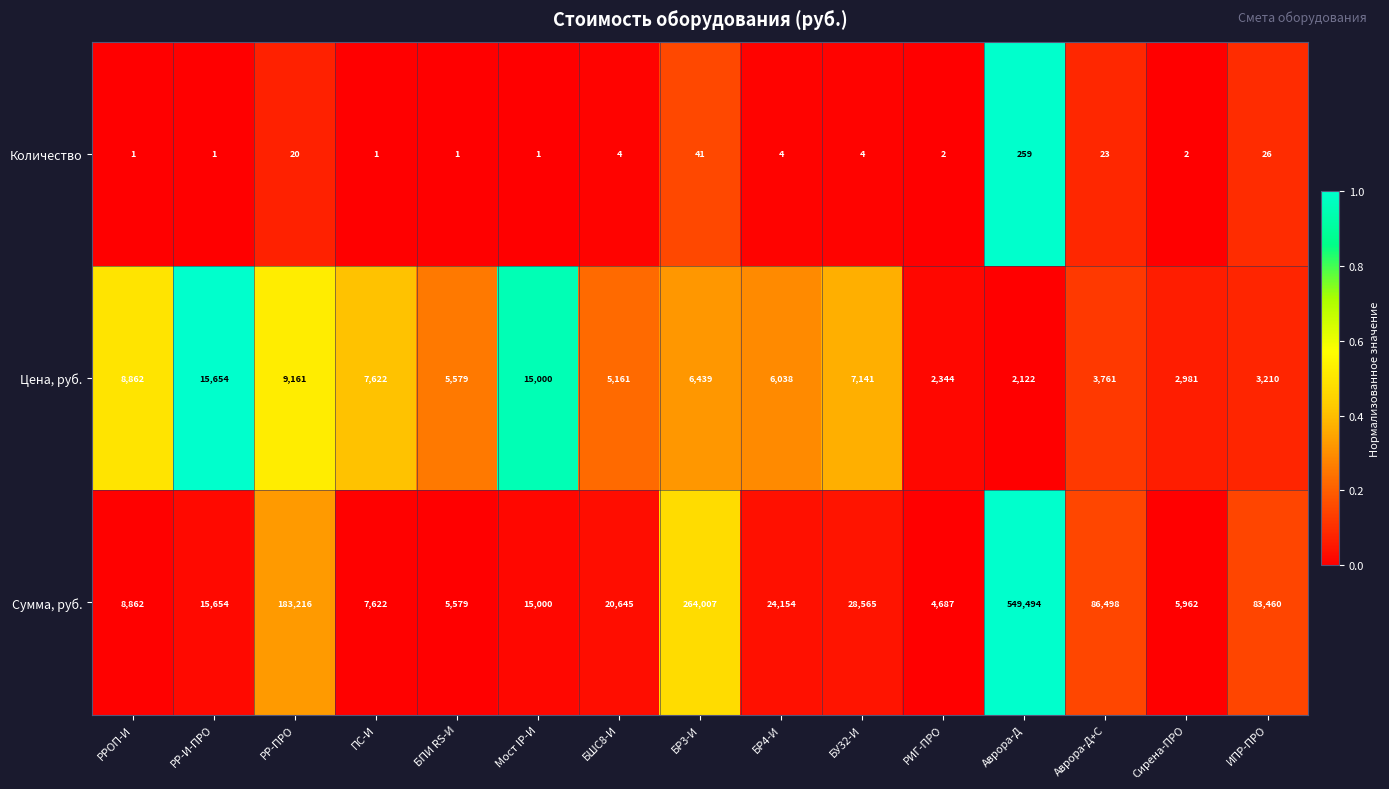

True or false: Количество has a value of 2 at РР-И-ПРО.

False